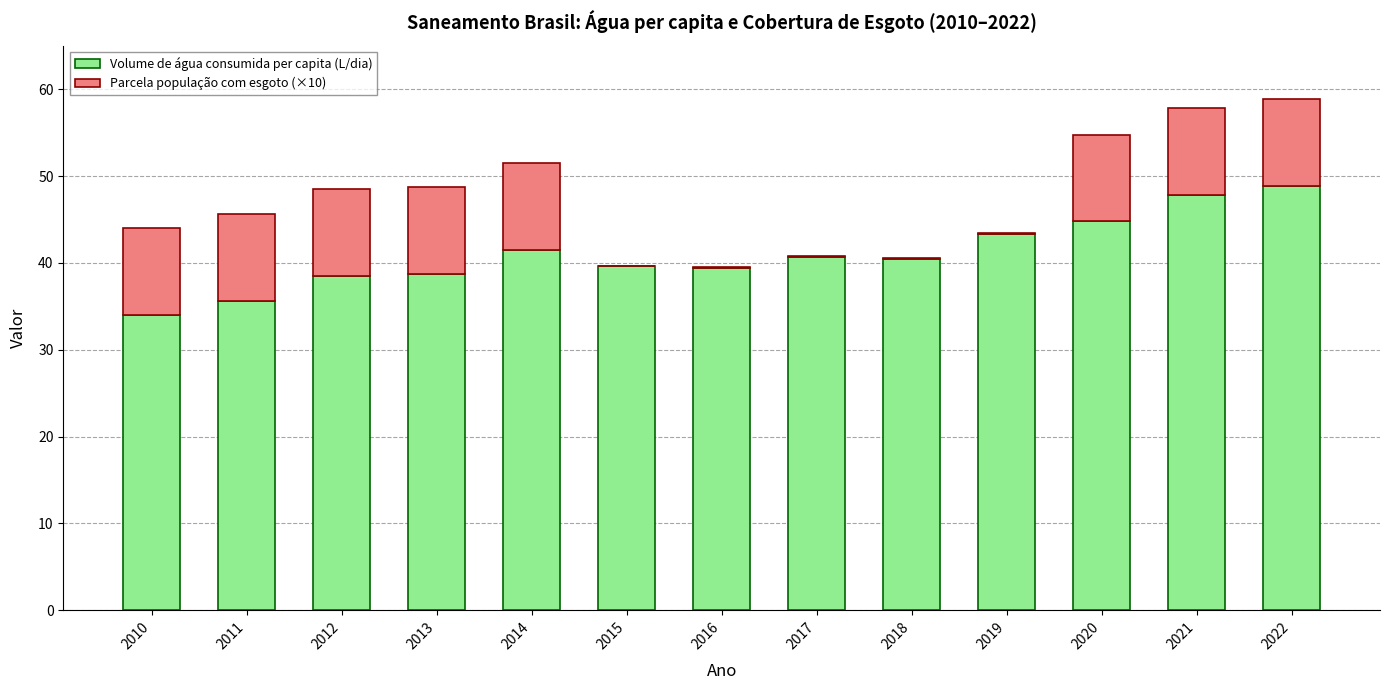

The value of Volume de água consumida per capita (L/dia) at 2017 is 25.6. True or false?

False